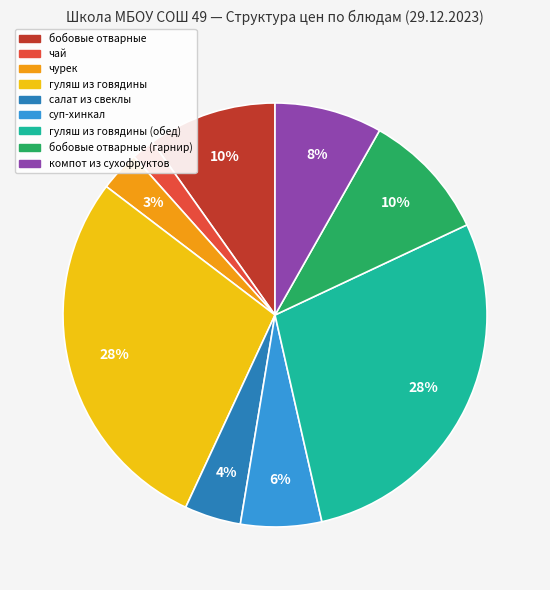

To the nearest percent, what is the average slice percentage?

11%